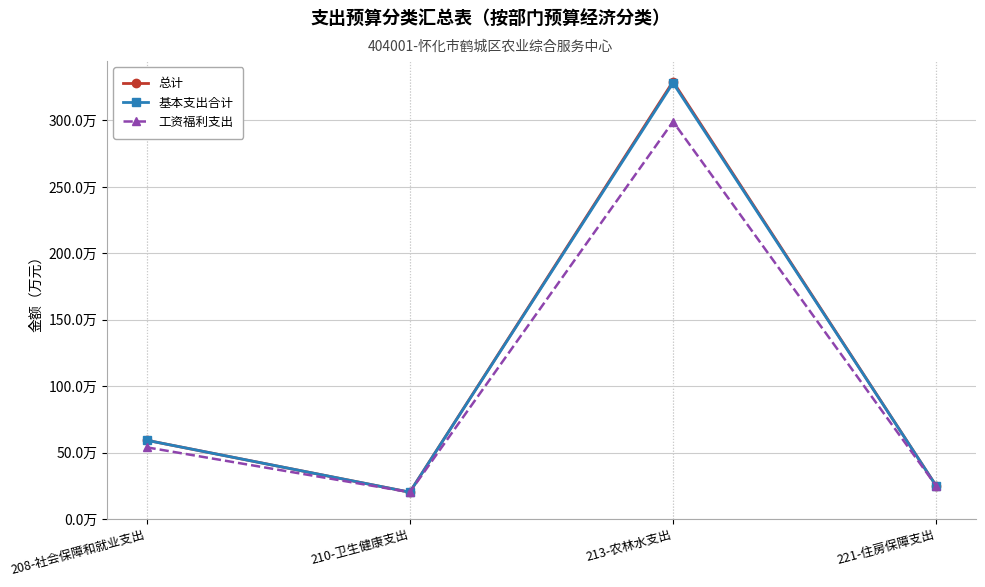

Does the chart have visible grid lines?

Yes